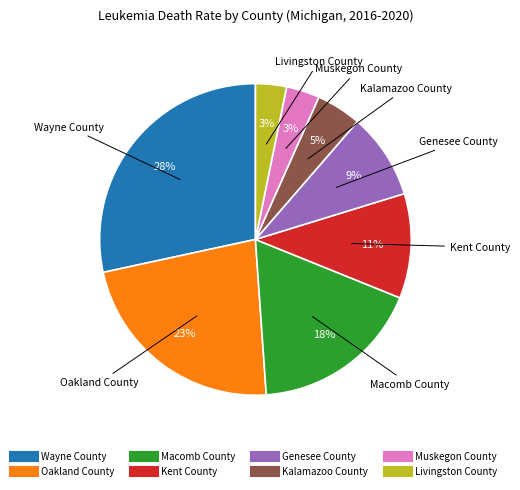

To the nearest percent, what portion does Kent County represent?

11%